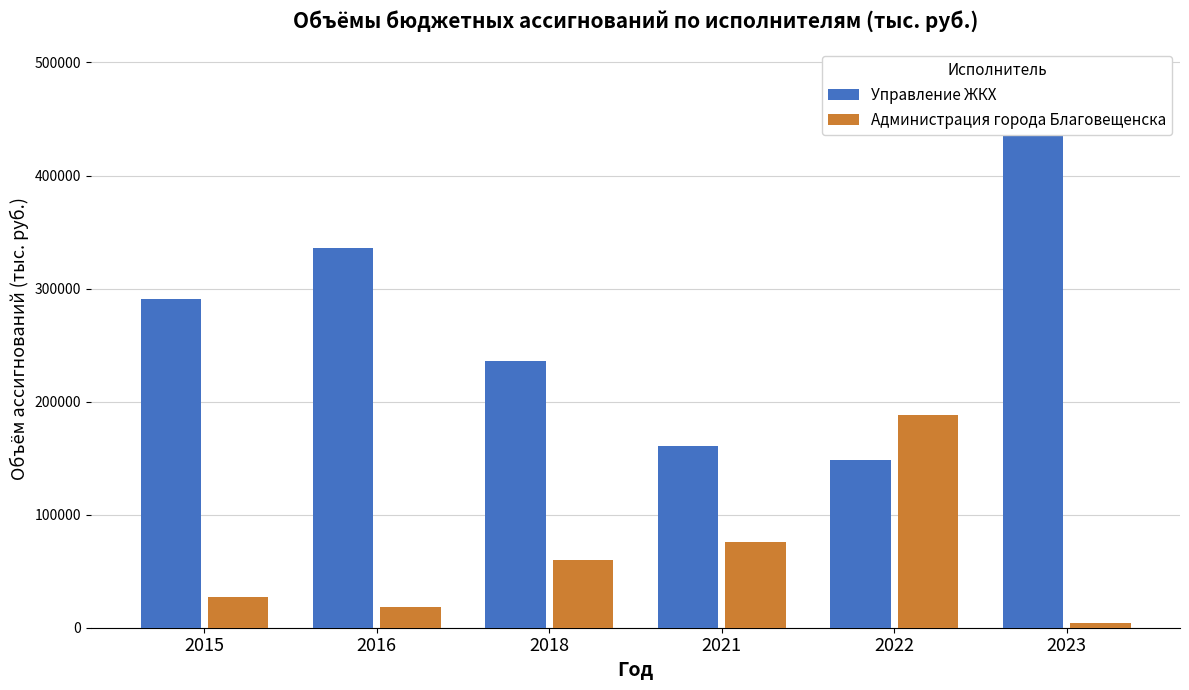

What is the sum of all Управление ЖКХ values?

1659640.6